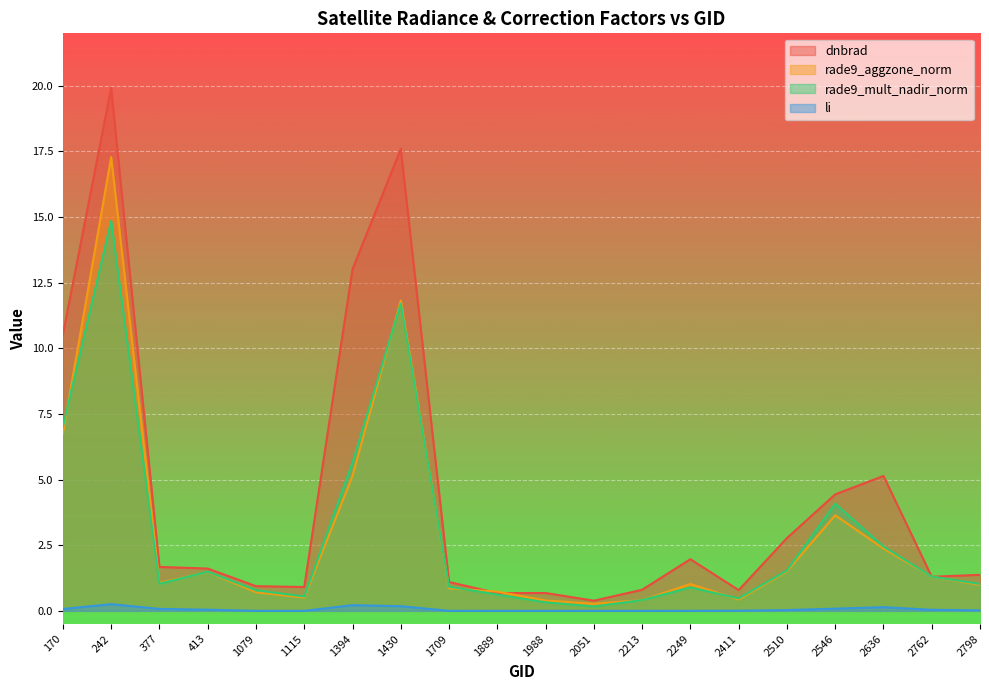

The rade9_mult_nadir_norm series shows 0.9 at 2411. True or false?

False